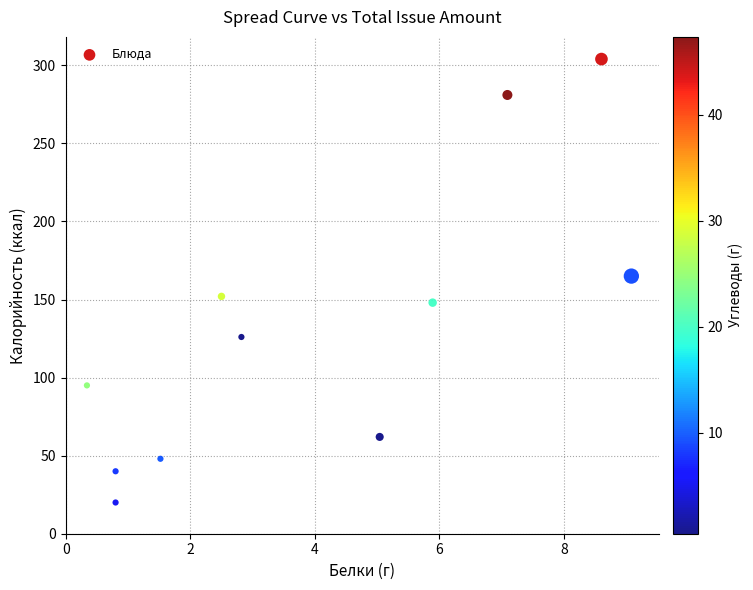

What is the range of Y values (max minus min)?

284